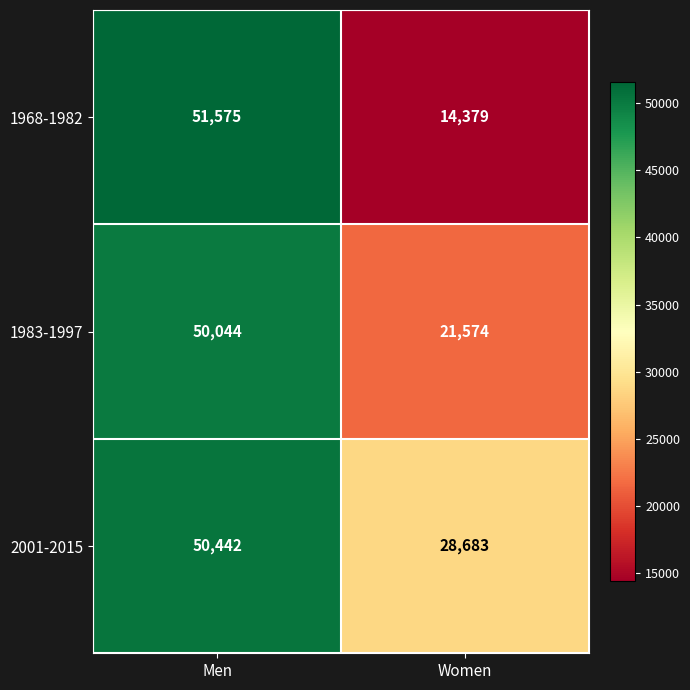

What is the difference between the highest and lowest values at Women?

14304